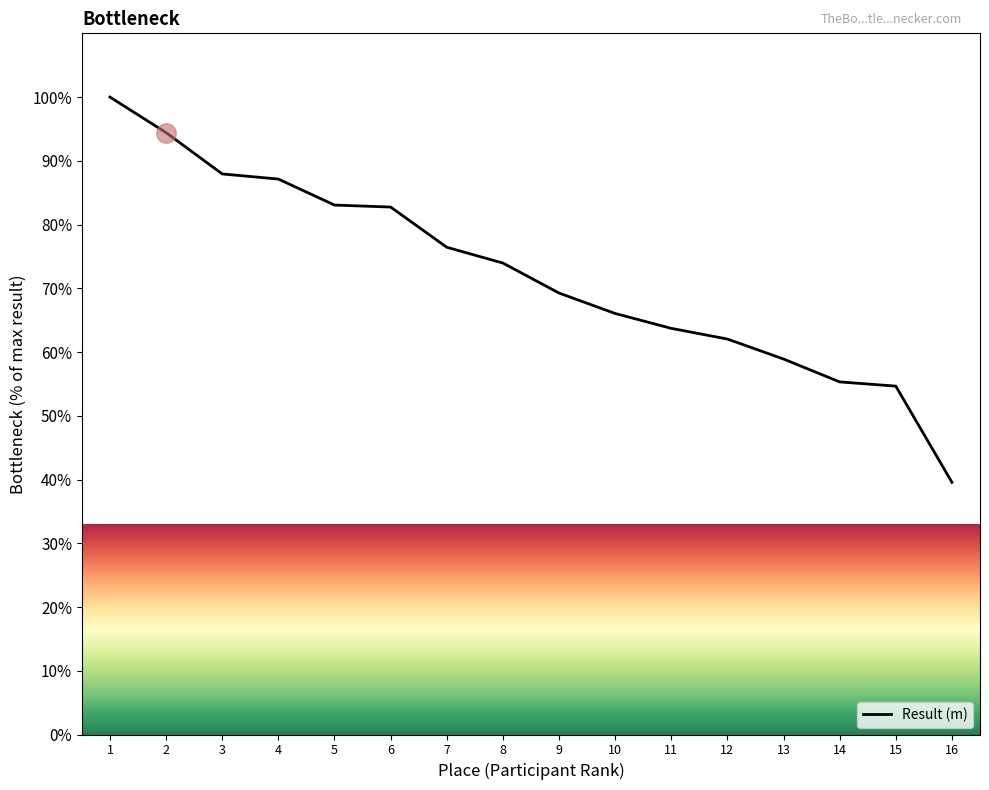

What is the approximate value at 2?

94.4